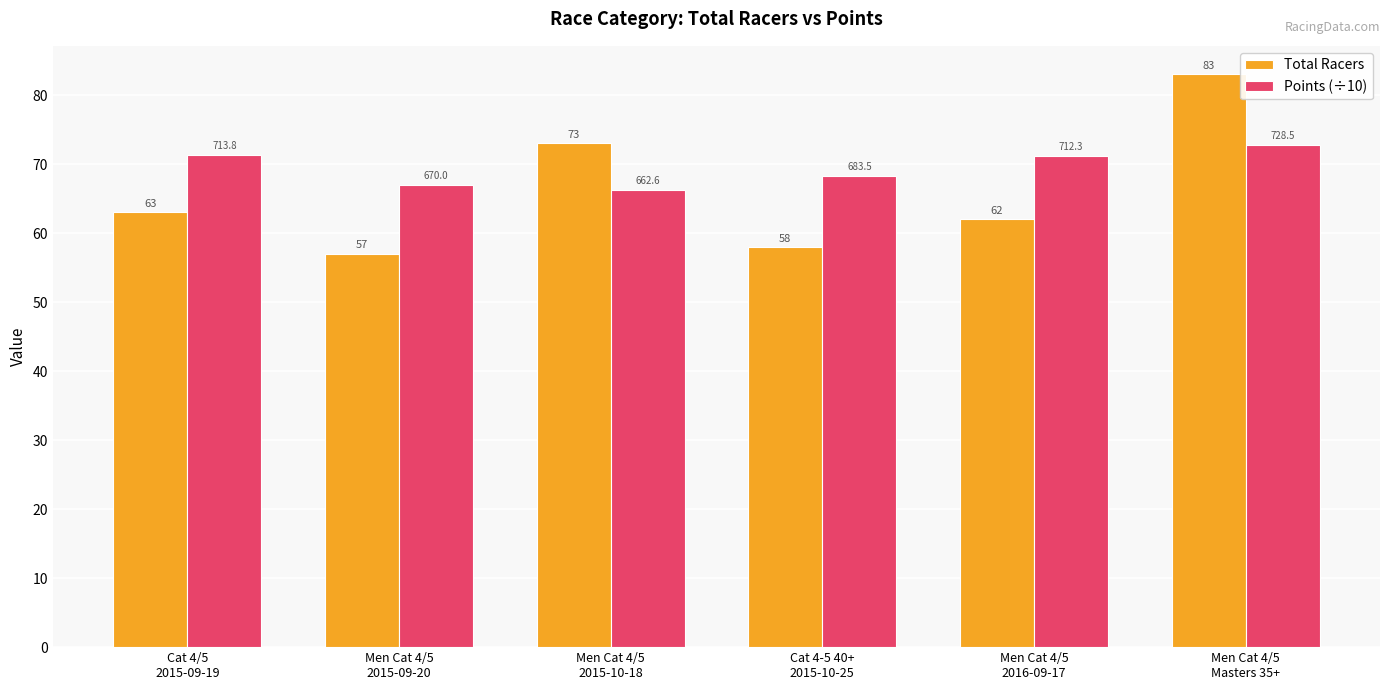

Which series has the widest spread of values?

Total Racers